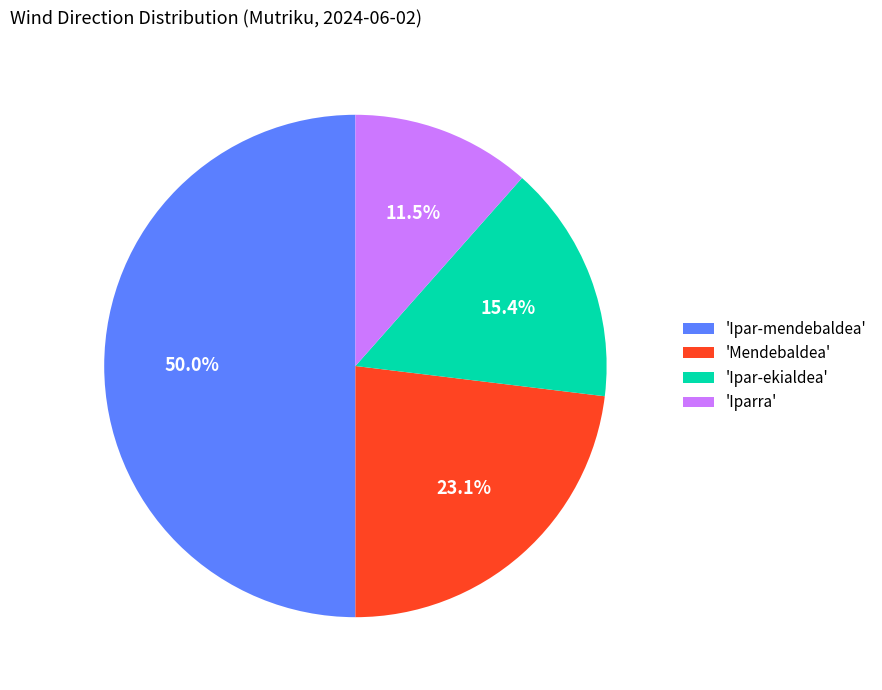

Count the number of slices in the pie.

4